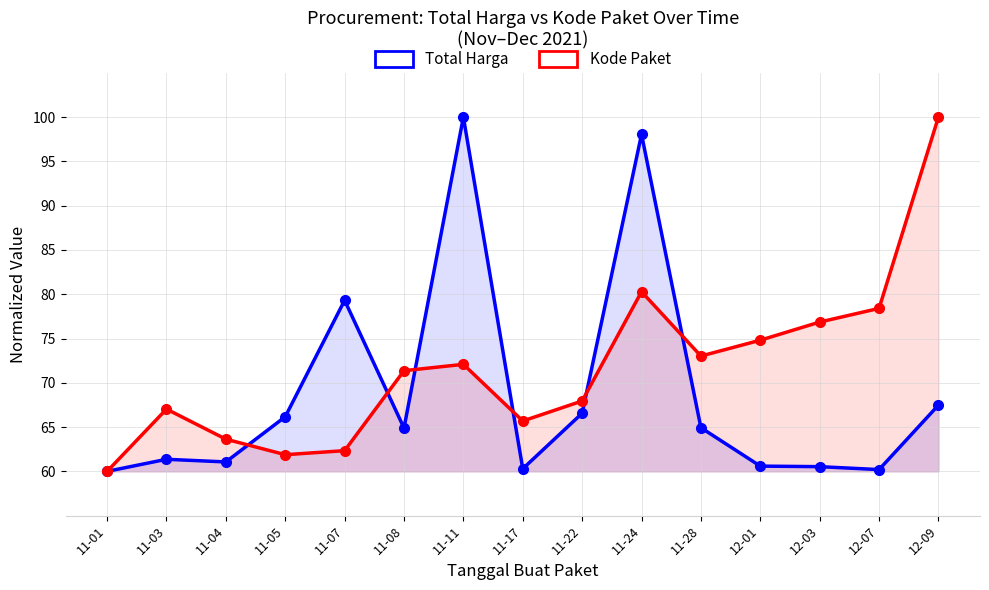

List the series in order of their overall mean, highest first.

Kode Paket, Total Harga